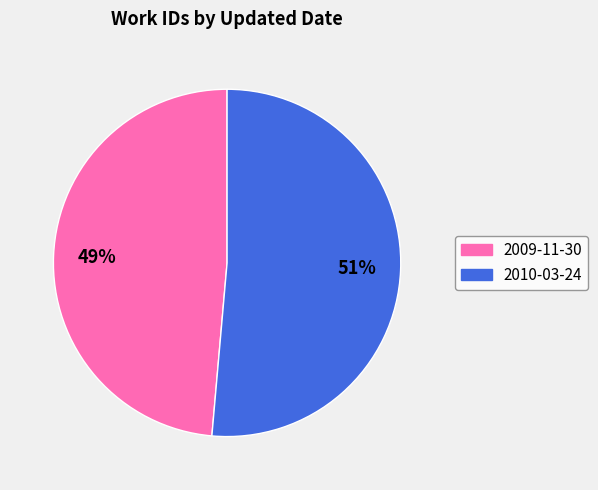

Count the number of slices in the pie.

2